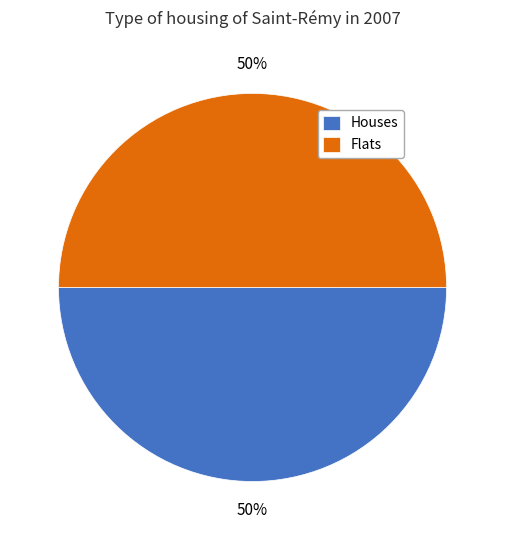

Is it true that Flats is 50% of the pie?

True